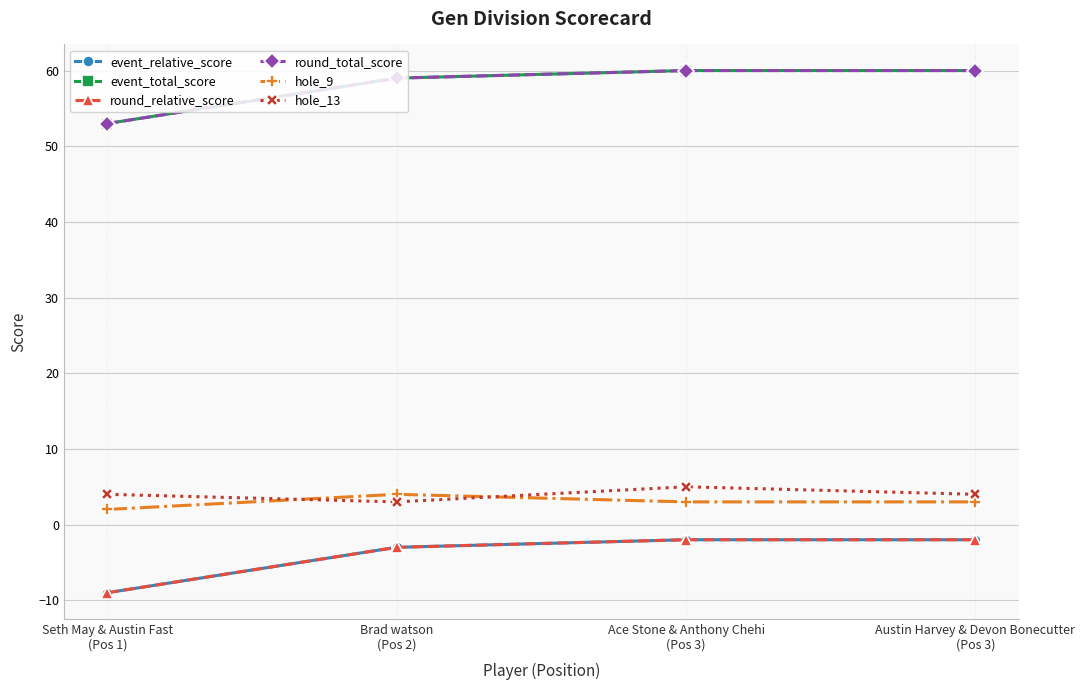

List the series in order of their peak value, highest first.

event_total_score, round_total_score, hole_13, hole_9, event_relative_score, round_relative_score